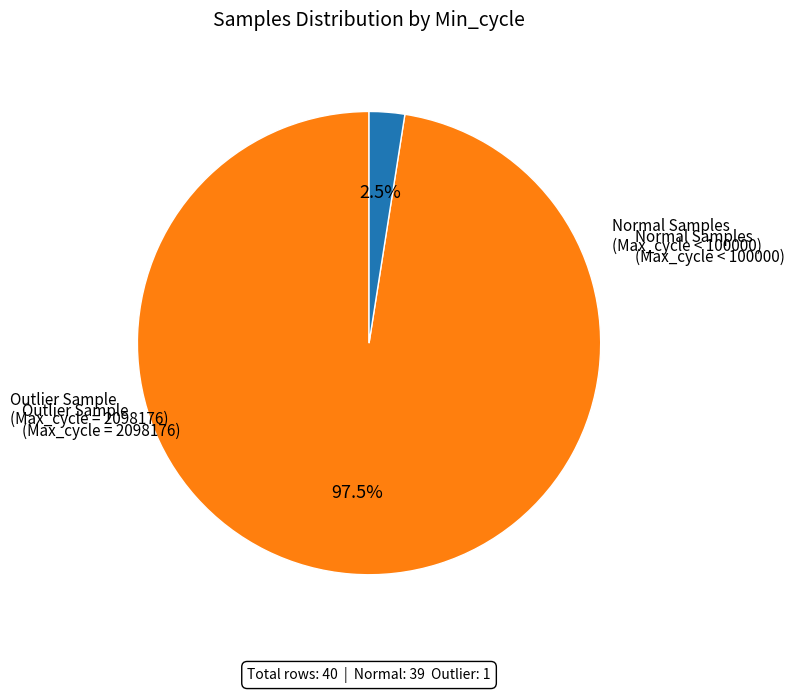

Is there any slice that represents more than half of the pie?

Yes